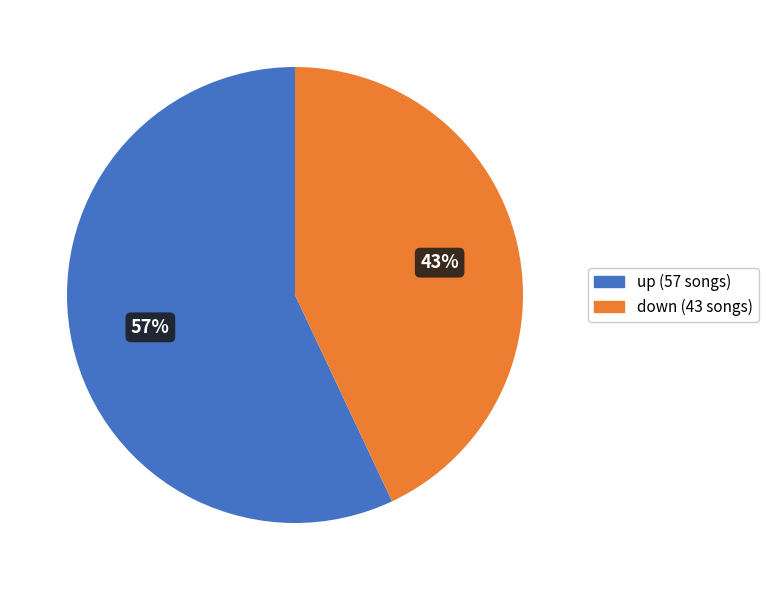

To the nearest percent, what is the difference between the up and down slice percentages?

14%